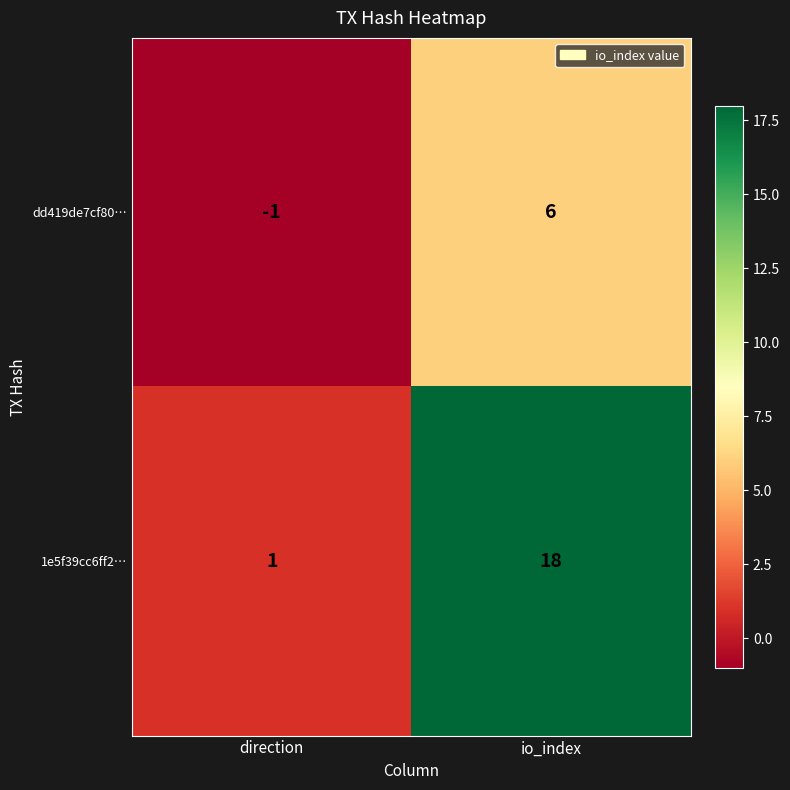

Count the number of data series in this chart.

2